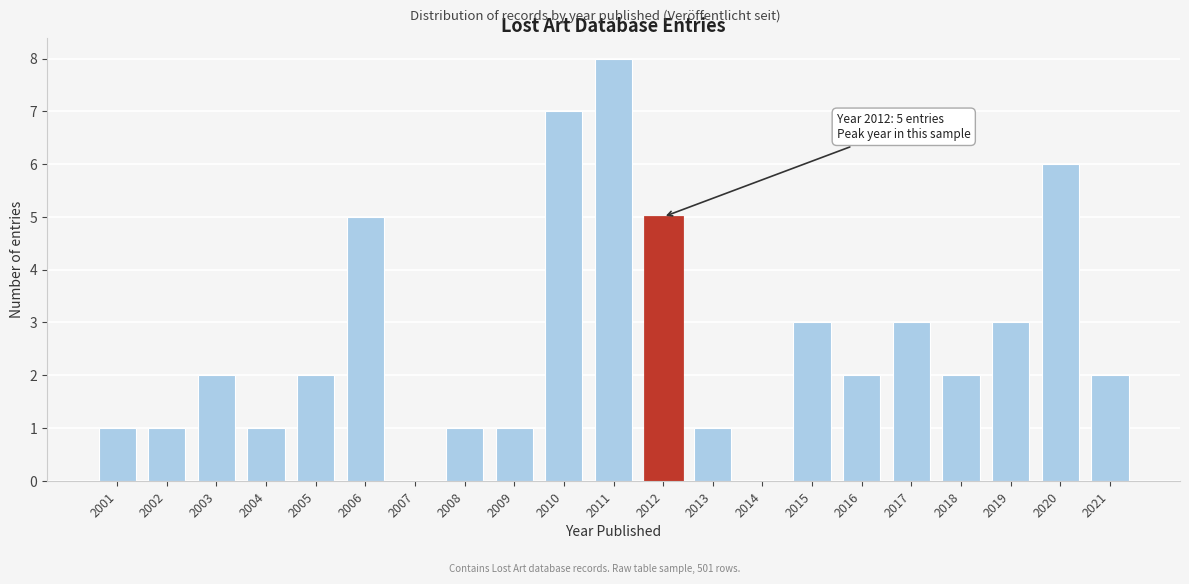

Reading left to right, what are all the values shown in this chart?

2001=1	2002=1	2003=2	2004=1	2005=2	2006=5	2007=0	2008=1	2009=1	2010=7	2011=8	2012=5	2013=1	2014=0	2015=3	2016=2	2017=3	2018=2	2019=3	2020=6	2021=2